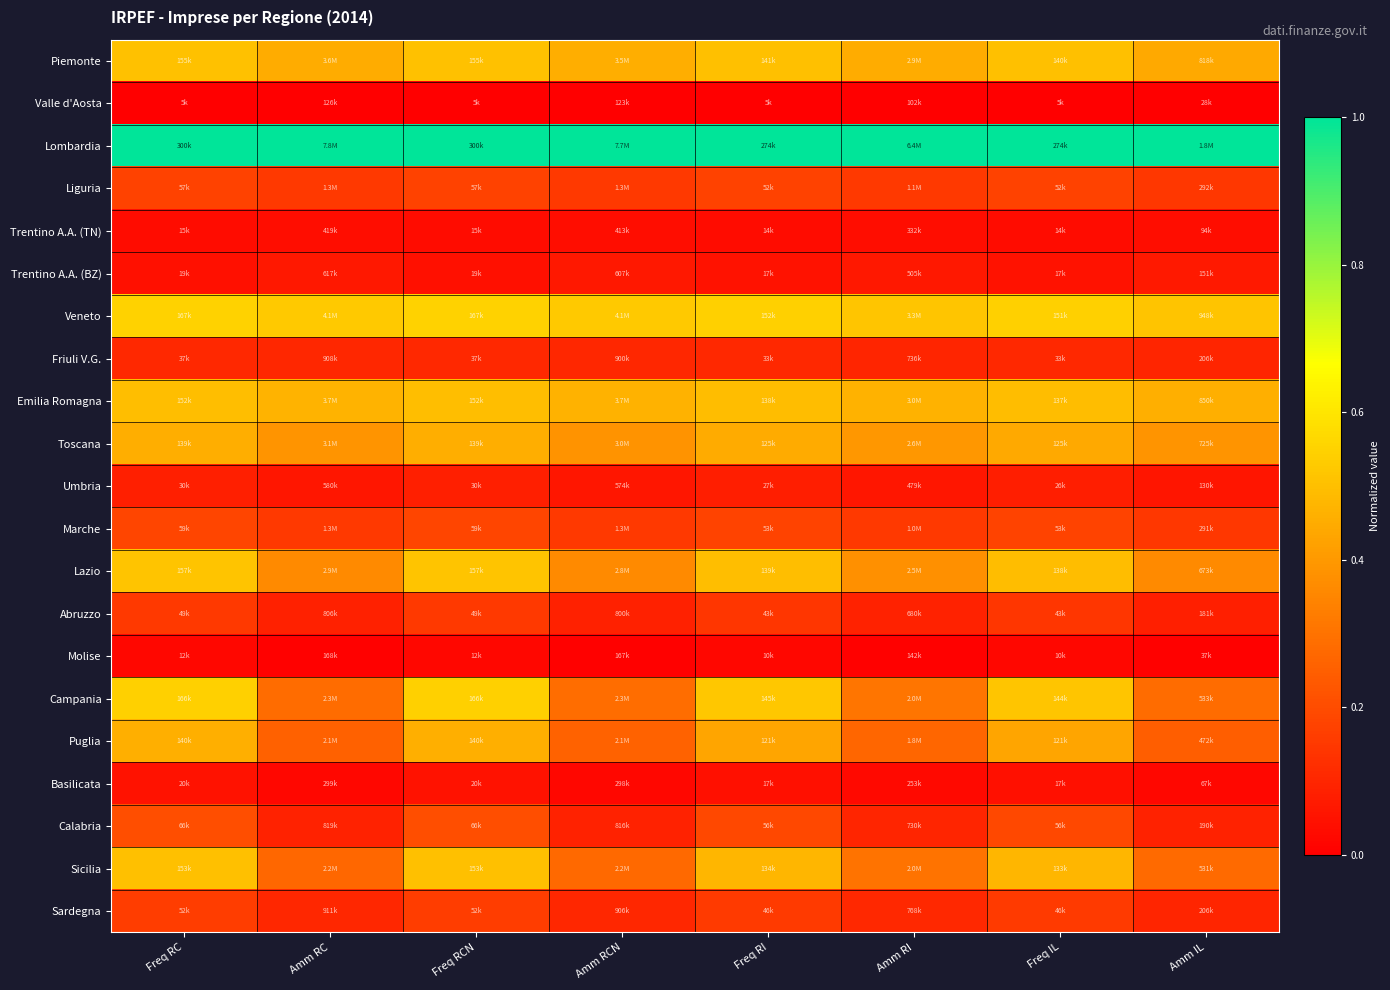

Which series has the largest total across all categories?

Lombardia